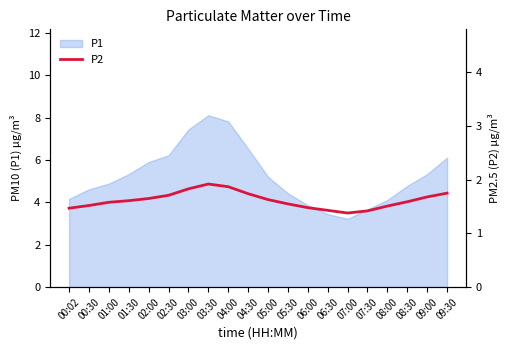

Read the value at 01:00.

1.6